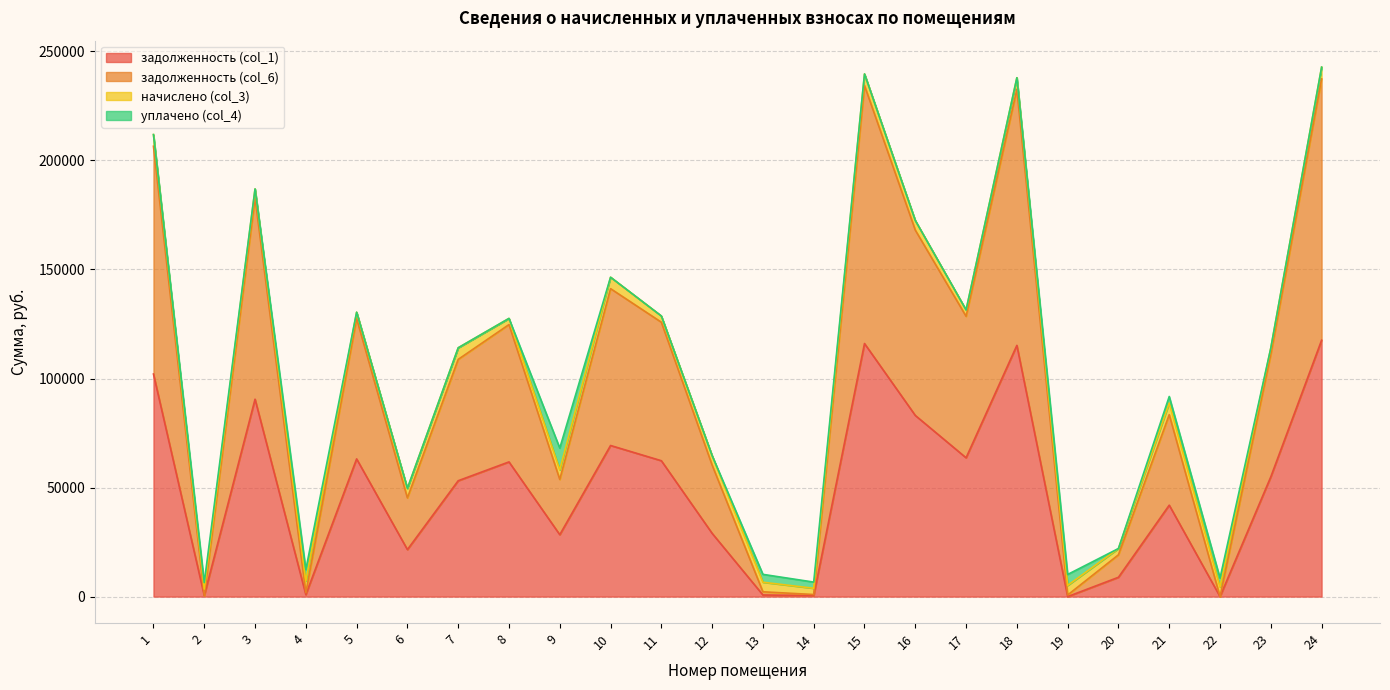

What is the total value across all series at 1?

211857.3